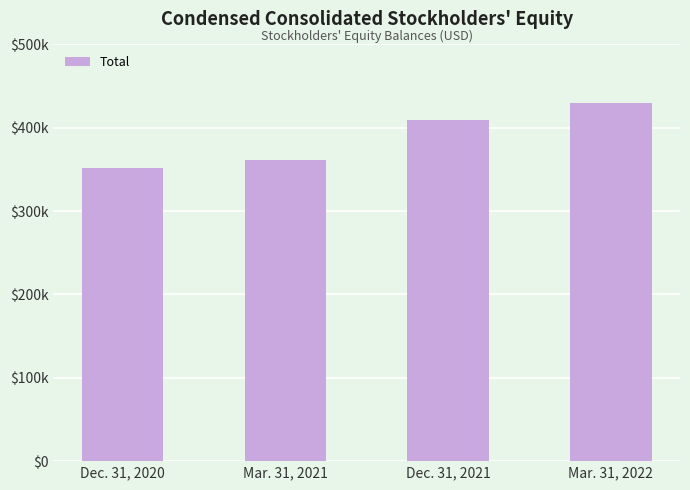

What is the label of the 2nd bar from the left?

Mar. 31, 2021